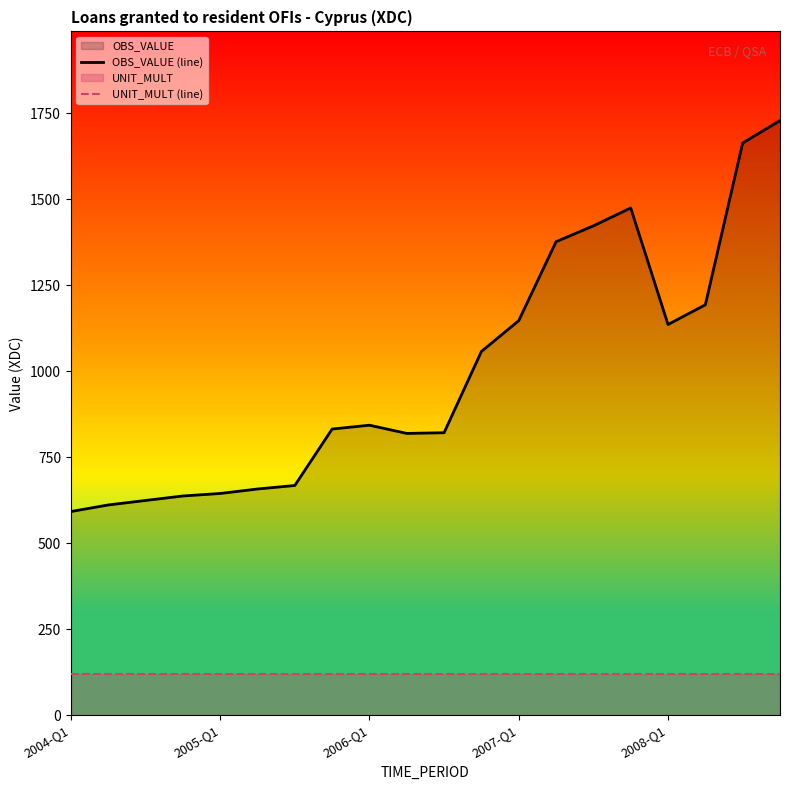

Rank the series by their maximum value, from lowest to highest.

UNIT_MULT (line), OBS_VALUE (line)